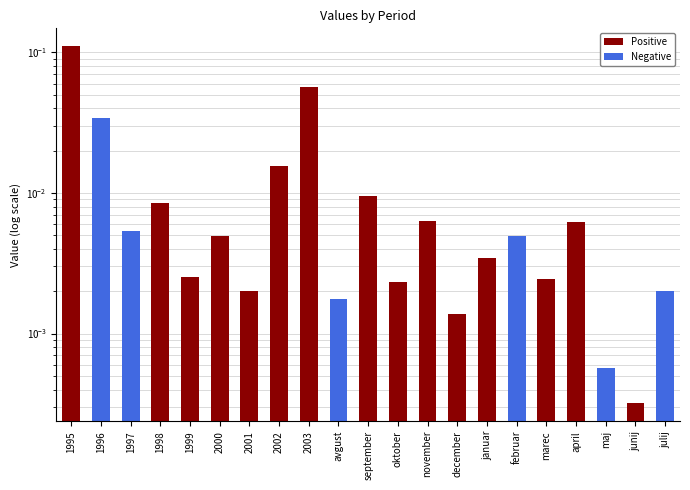

What is the maximum value shown in the chart?

0.1